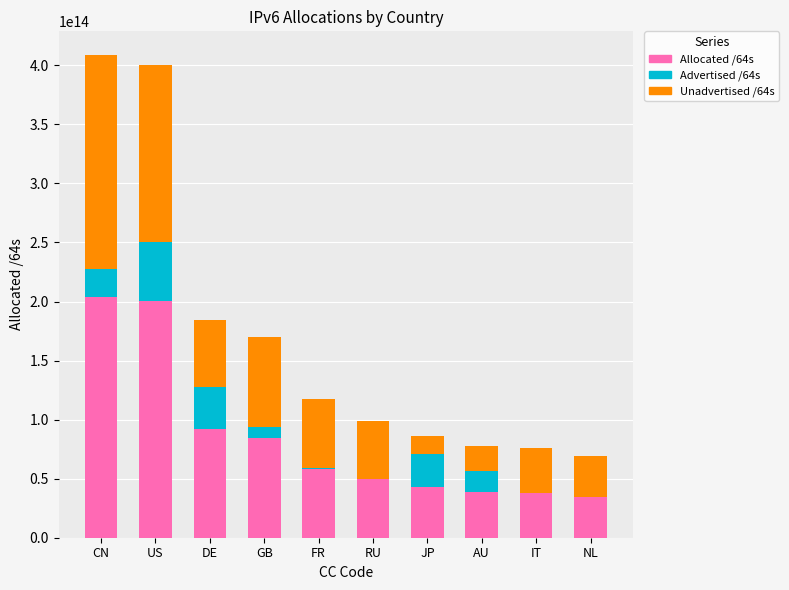

Count the number of categories in the chart.

10